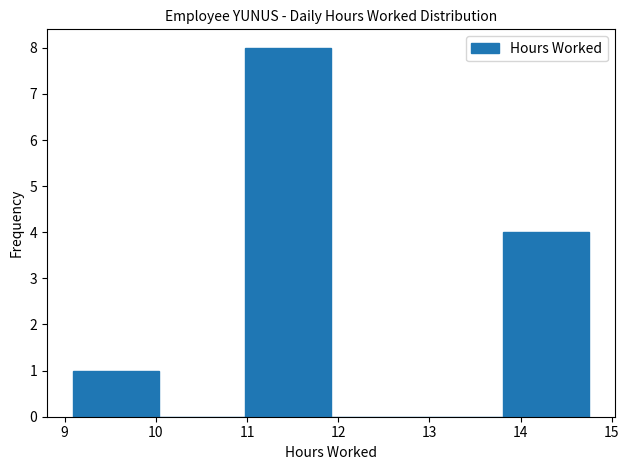

Reading left to right, list every bar in this chart as the range it spans on the x-axis followed by its height. Neither the bar edges nor the heights are printed on the chart, so give them approximately, as read against the axes.

9.1 to 10.0: 1
10.0 to 11.0: 0
11.0 to 11.9: 8
11.9 to 12.9: 0
12.9 to 13.8: 0
13.8 to 14.8: 4